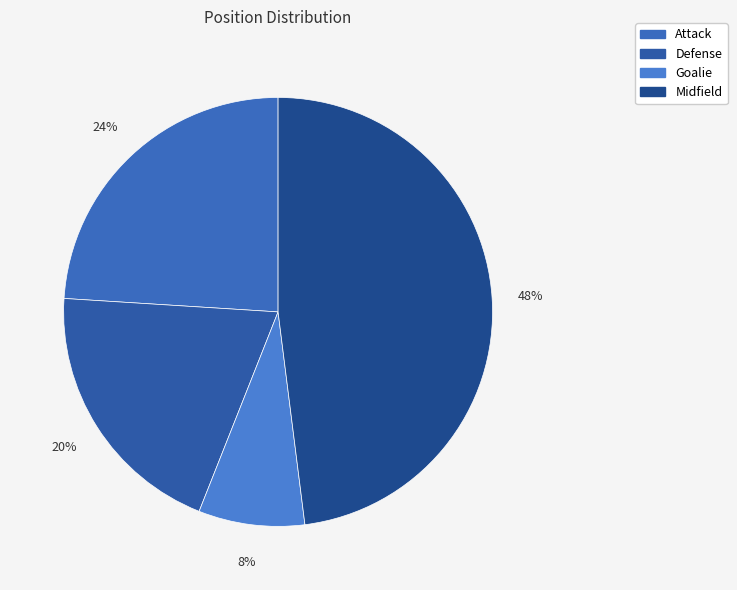

To the nearest percent, what percentage of the pie is Goalie?

8%